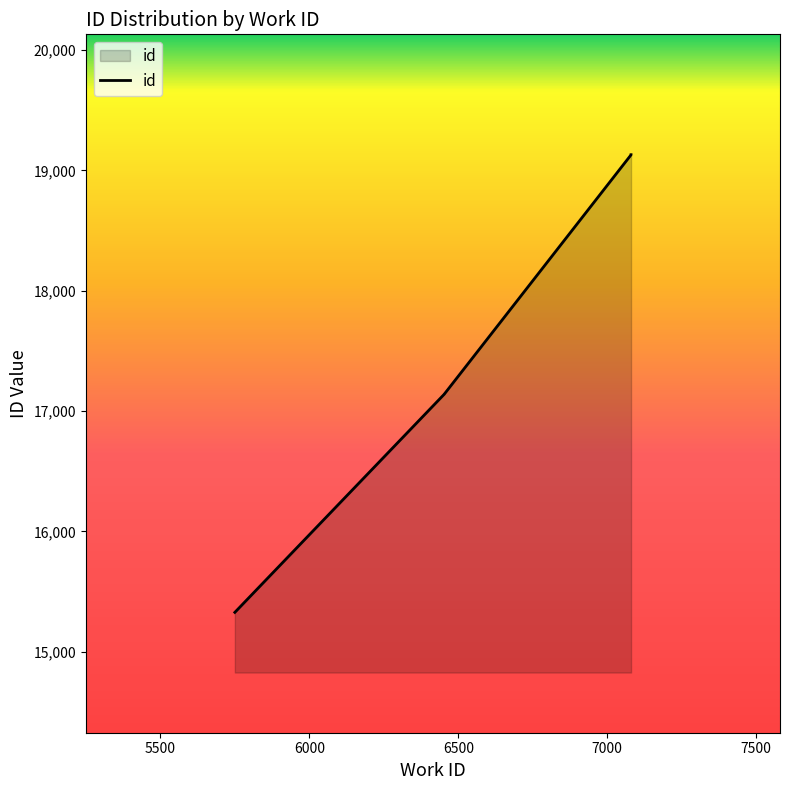

What is the value of the 4th point from the left?

19129